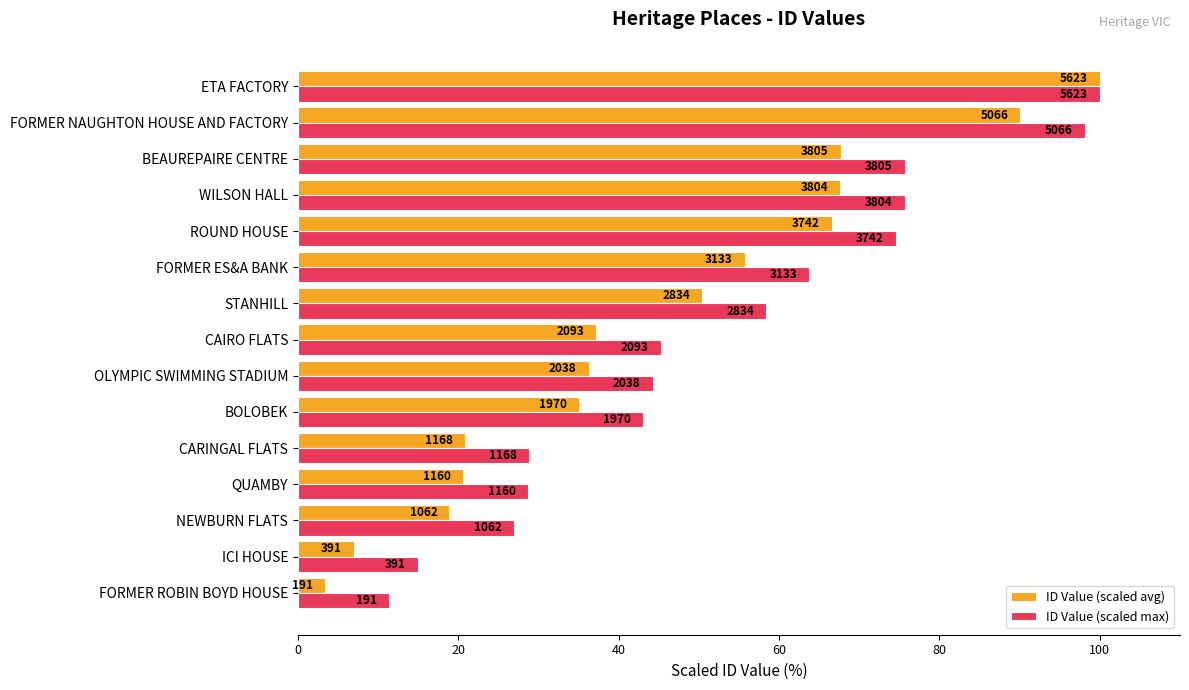

What are all the series names shown in the legend?

ID Value (scaled avg), ID Value (scaled max)